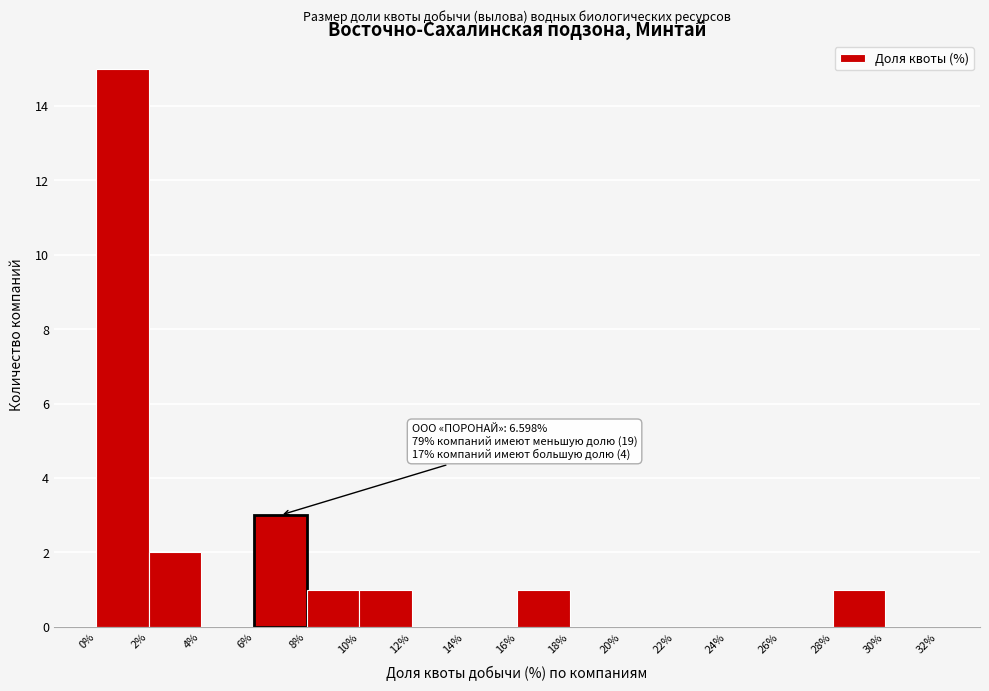

Over which range of the x-axis is the bar tallest?

0% to 2%